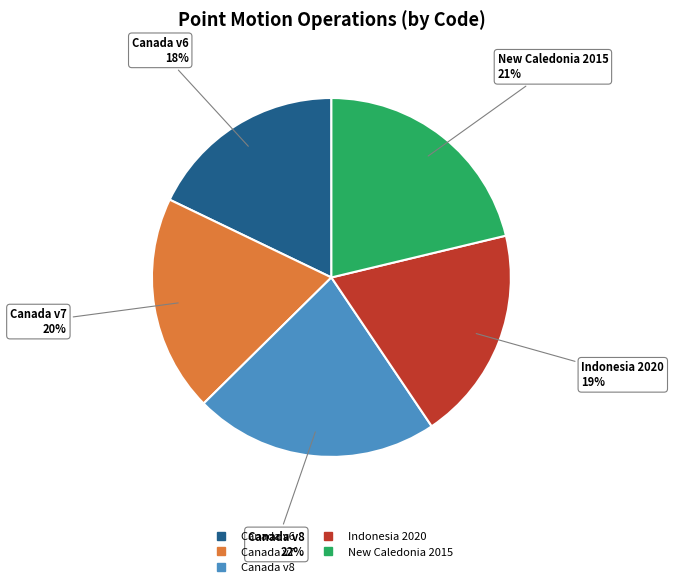

Does any single category account for the majority?

No